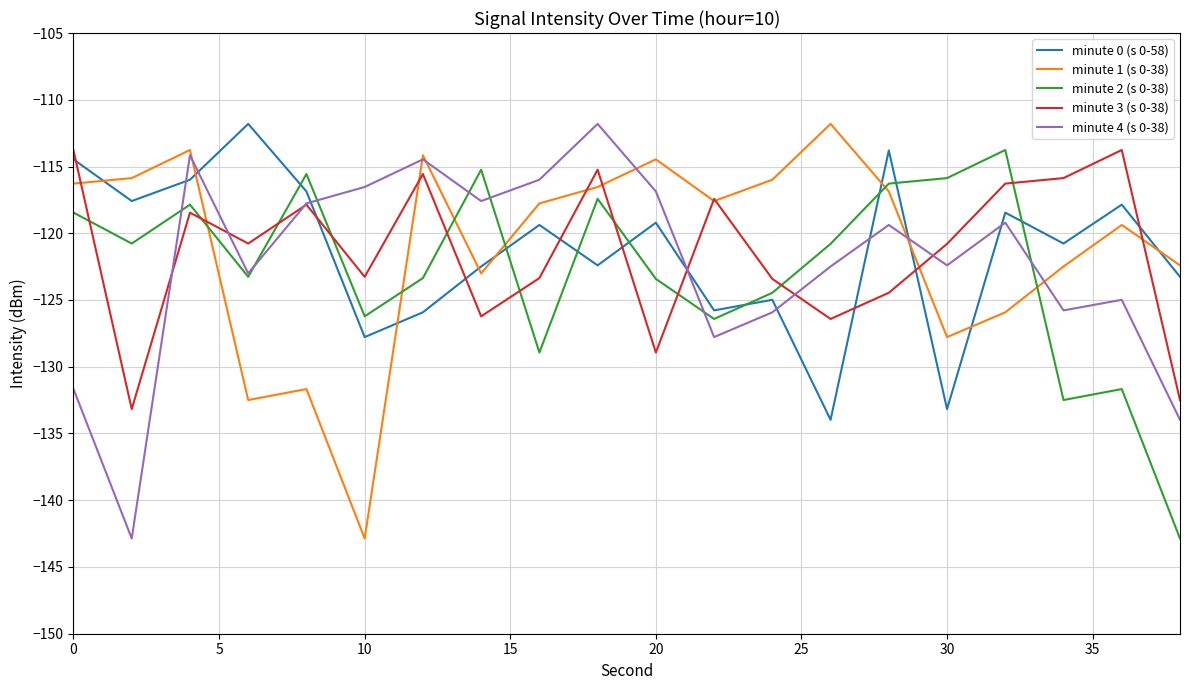

What is the maximum value for minute 4 (s 0-38)?

-111.8